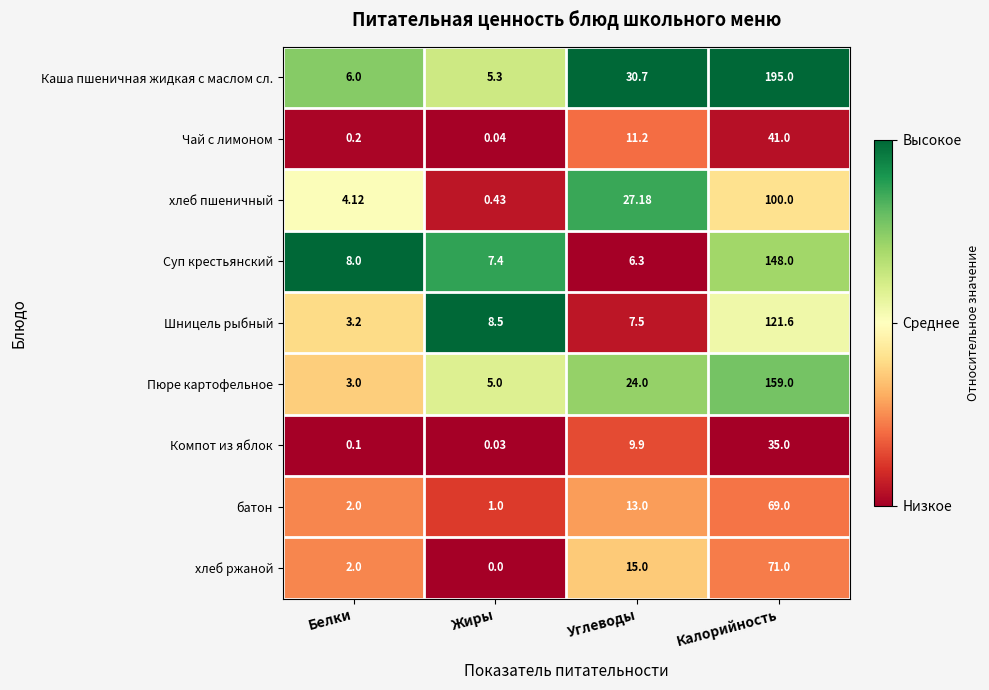

At which label does Шницель рыбный first exceed 8?

Жиры